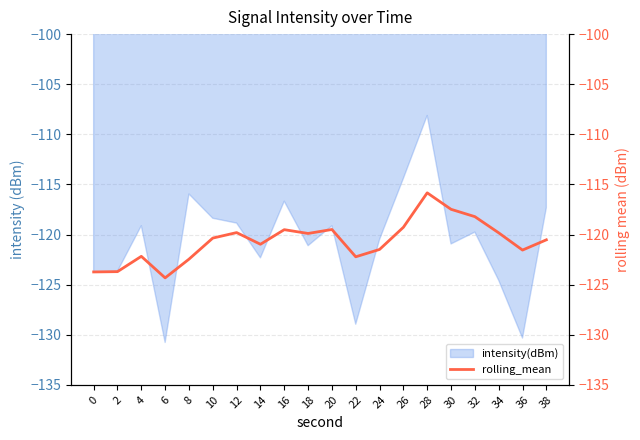

What is the minimum value for intensity(dBm)?

-130.8